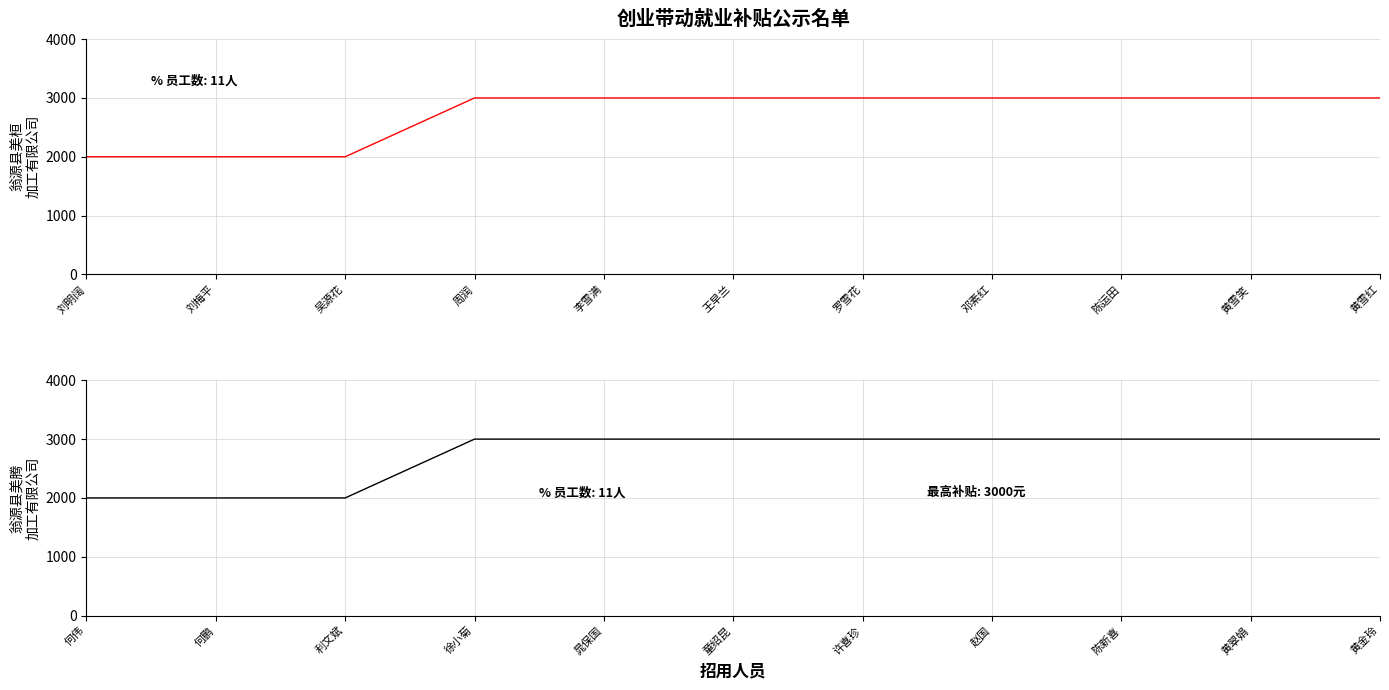

How many 翁源县美腾加工有限公司 values are between 2000 and 3000?

11